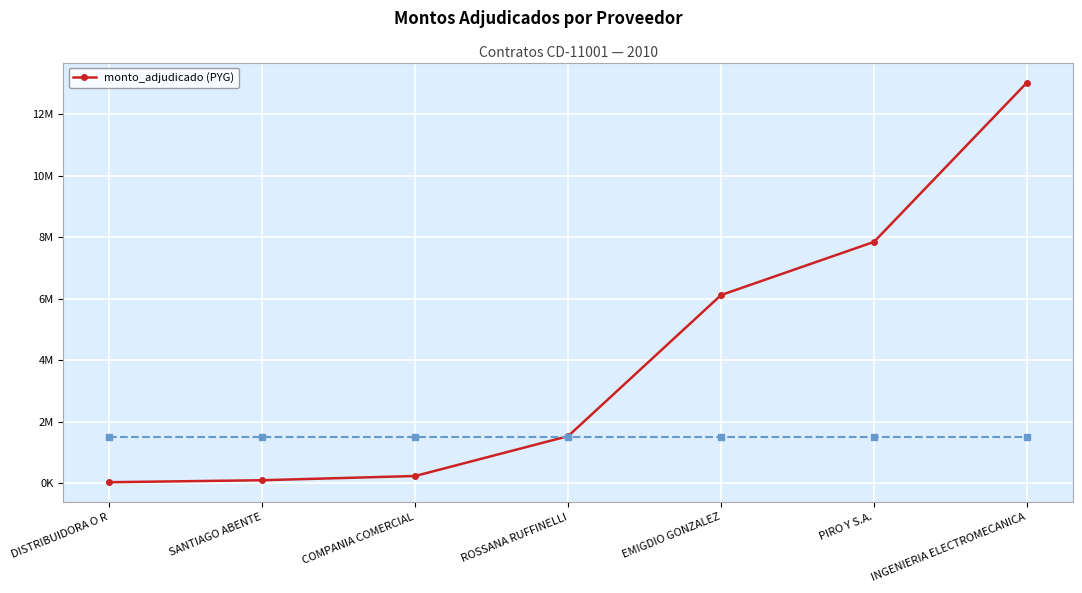

What is the label of the 3rd point from the left?

COMPANIA COMERCIAL